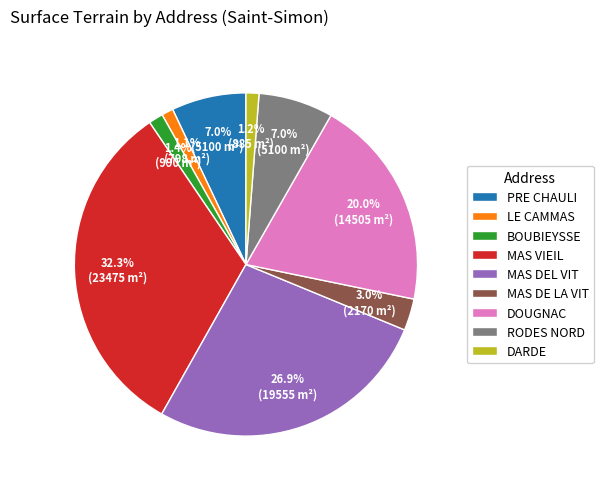

How many slices are in this pie chart?

9